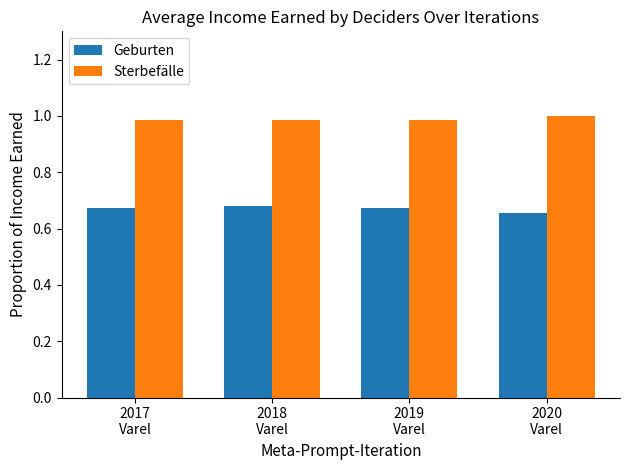

Is the value of Sterbefälle at 2018
Varel greater than the value of Geburten at 2017
Varel?

Yes